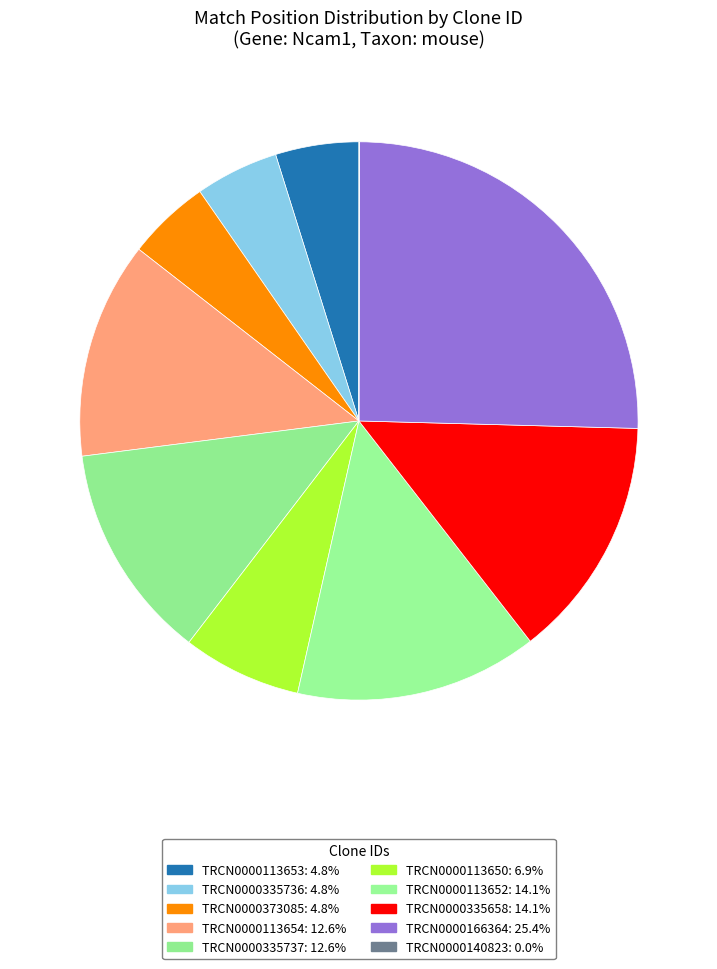

How much of the chart is everything except TRCN0000113654?

87.4%